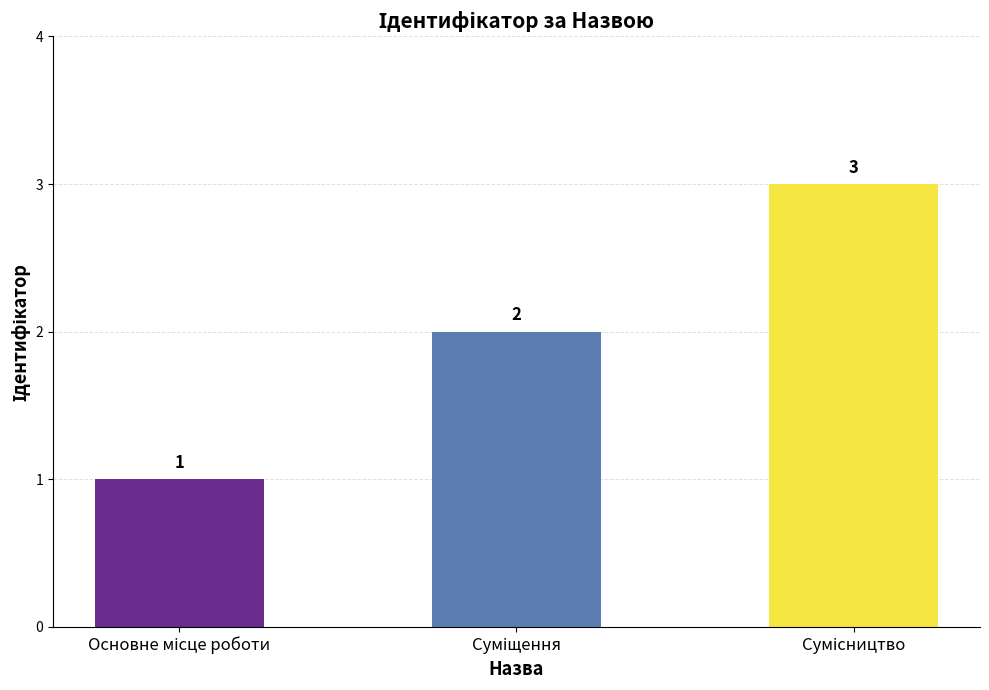

Count the values in the range 1 to 3.

3